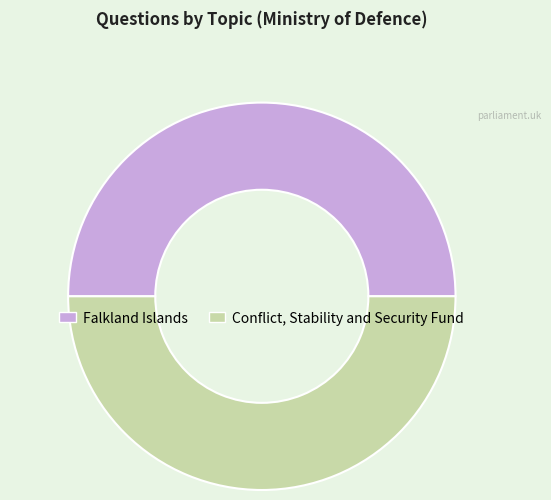

Is it true that Conflict, Stability and Security Fund is 50% of the pie?

True